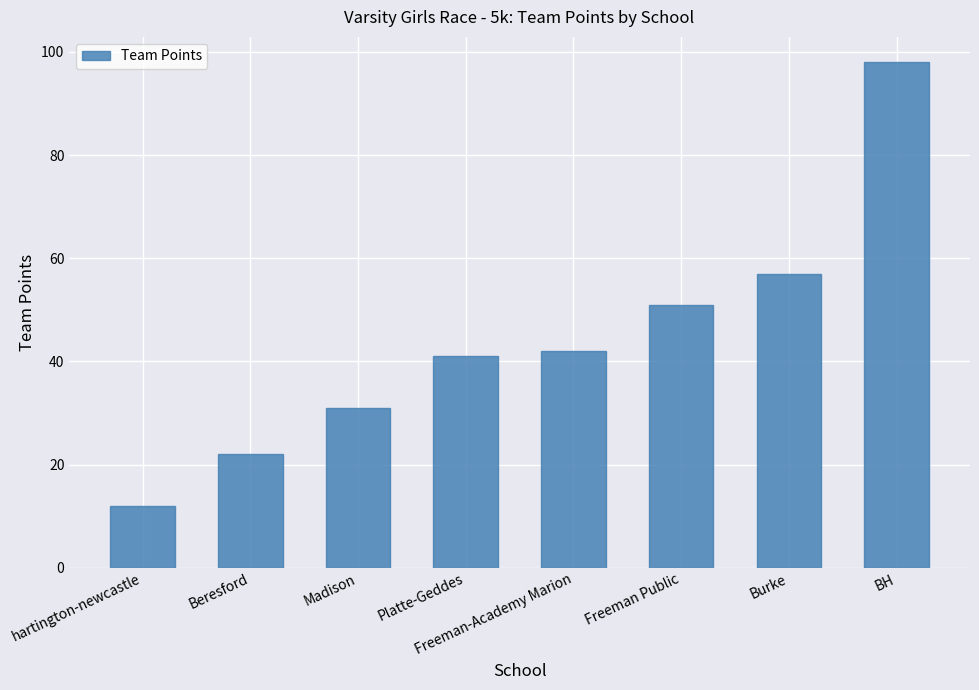

The value at Freeman Public is 82. True or false?

False